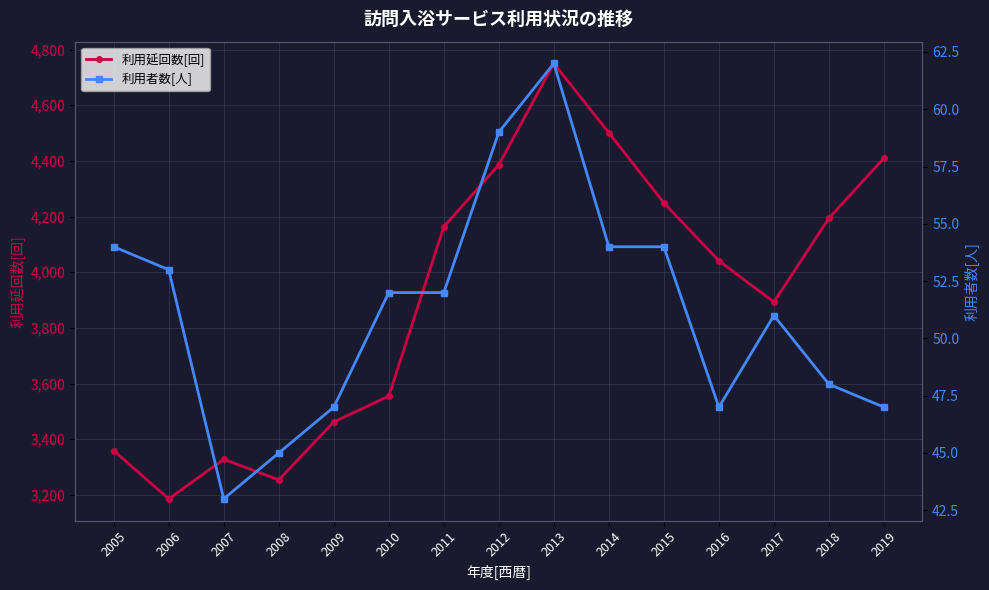

How many series are shown in this chart?

2